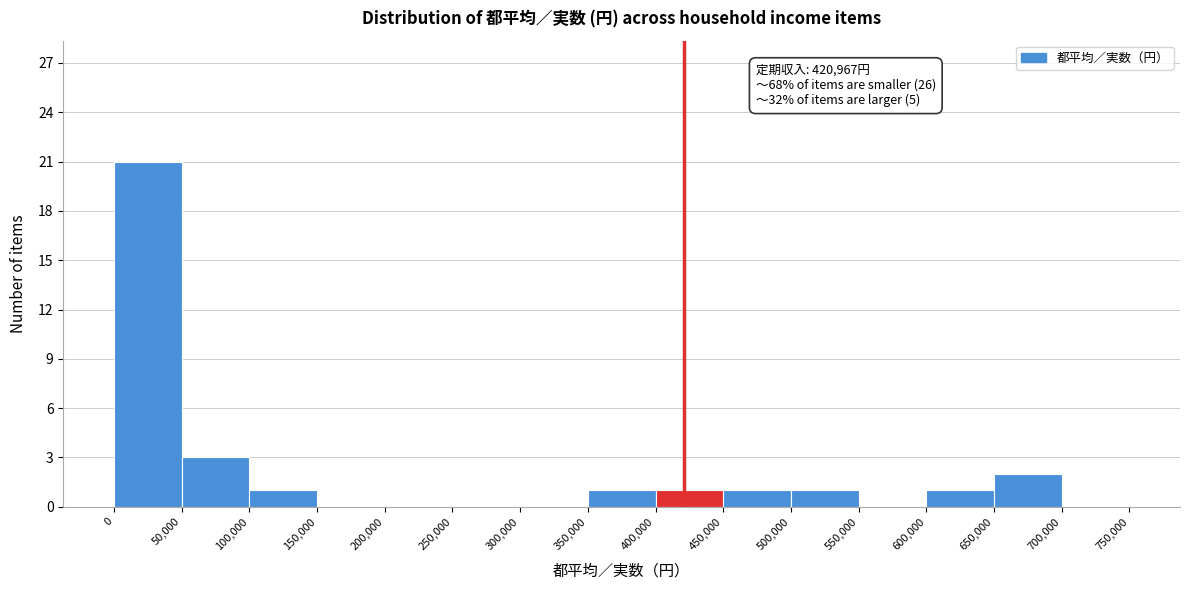

Which range on the x-axis has the tallest bar?

0 to 50,000